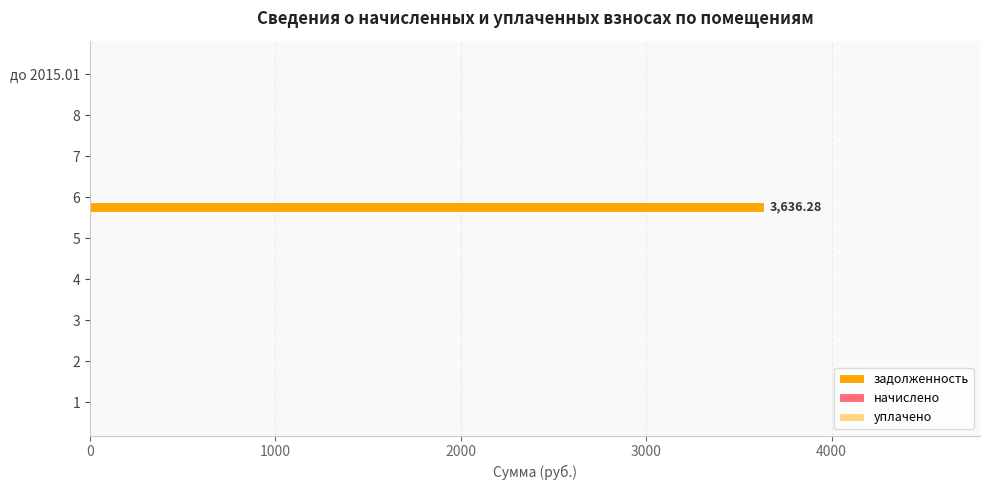

How many data points are above 0?

1